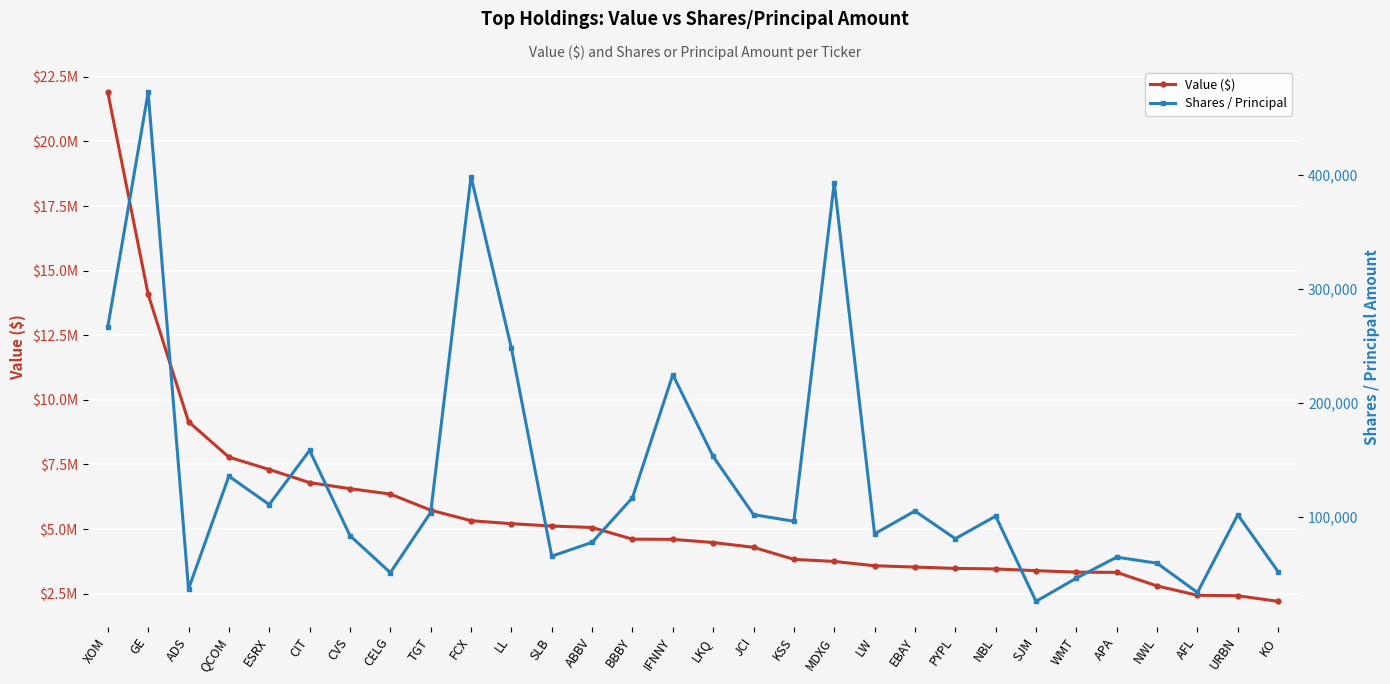

Where is the first local minimum for Shares / Principal?

ADS